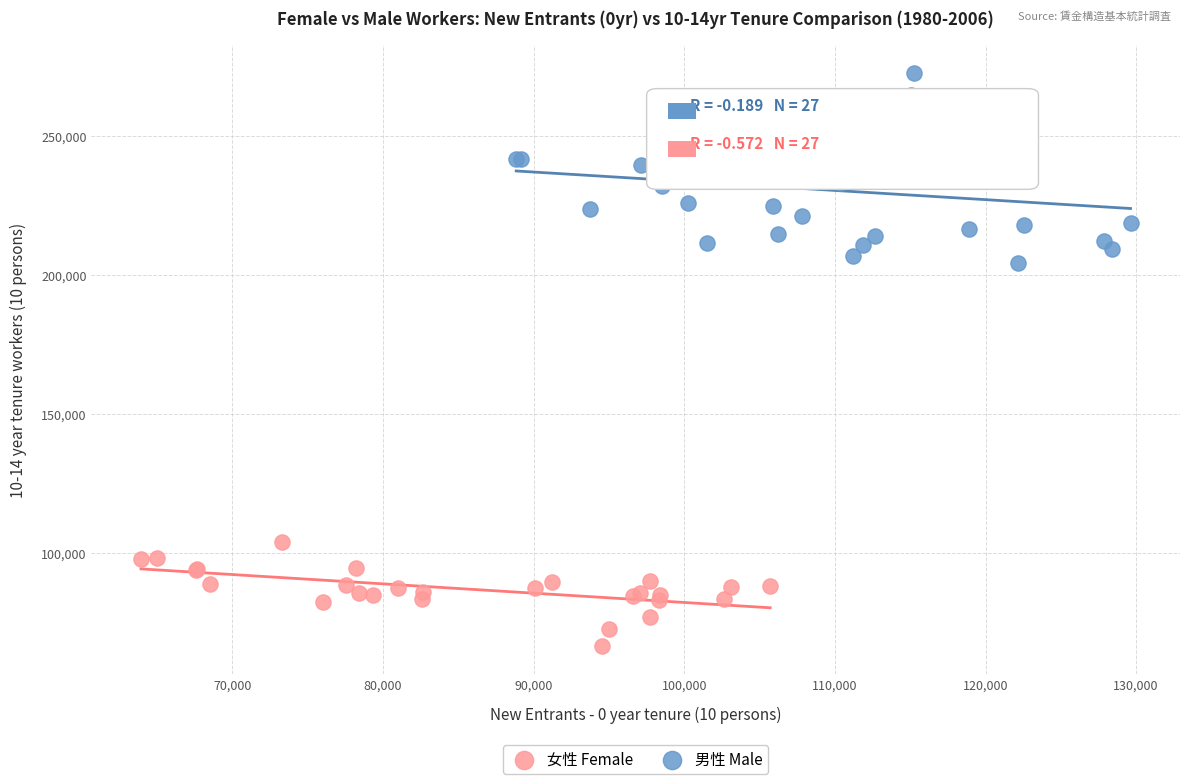

Which series contains the highest Y value?

男性 Male